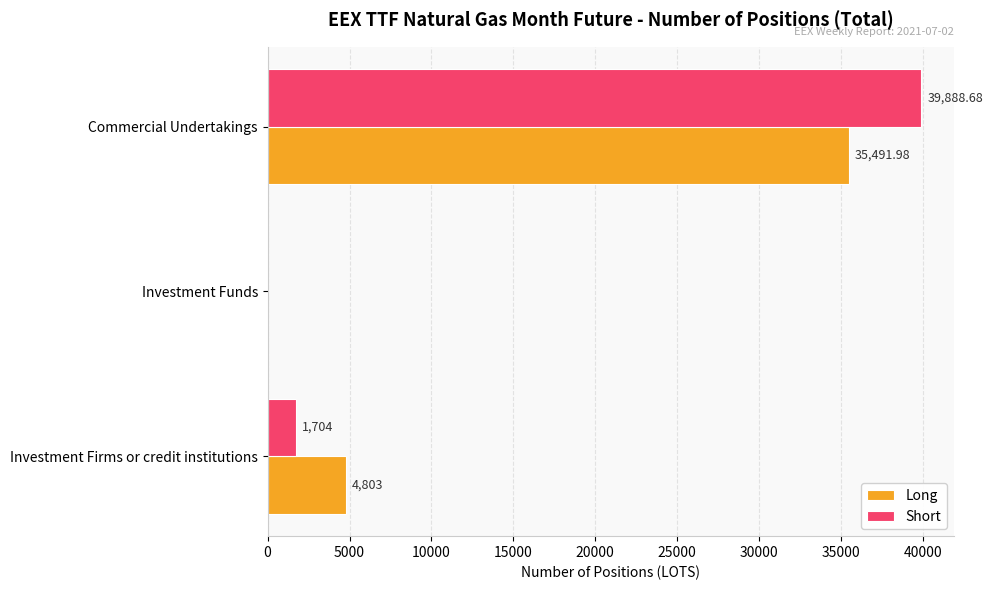

Which series changed the most between Investment Funds and Commercial Undertakings?

Short